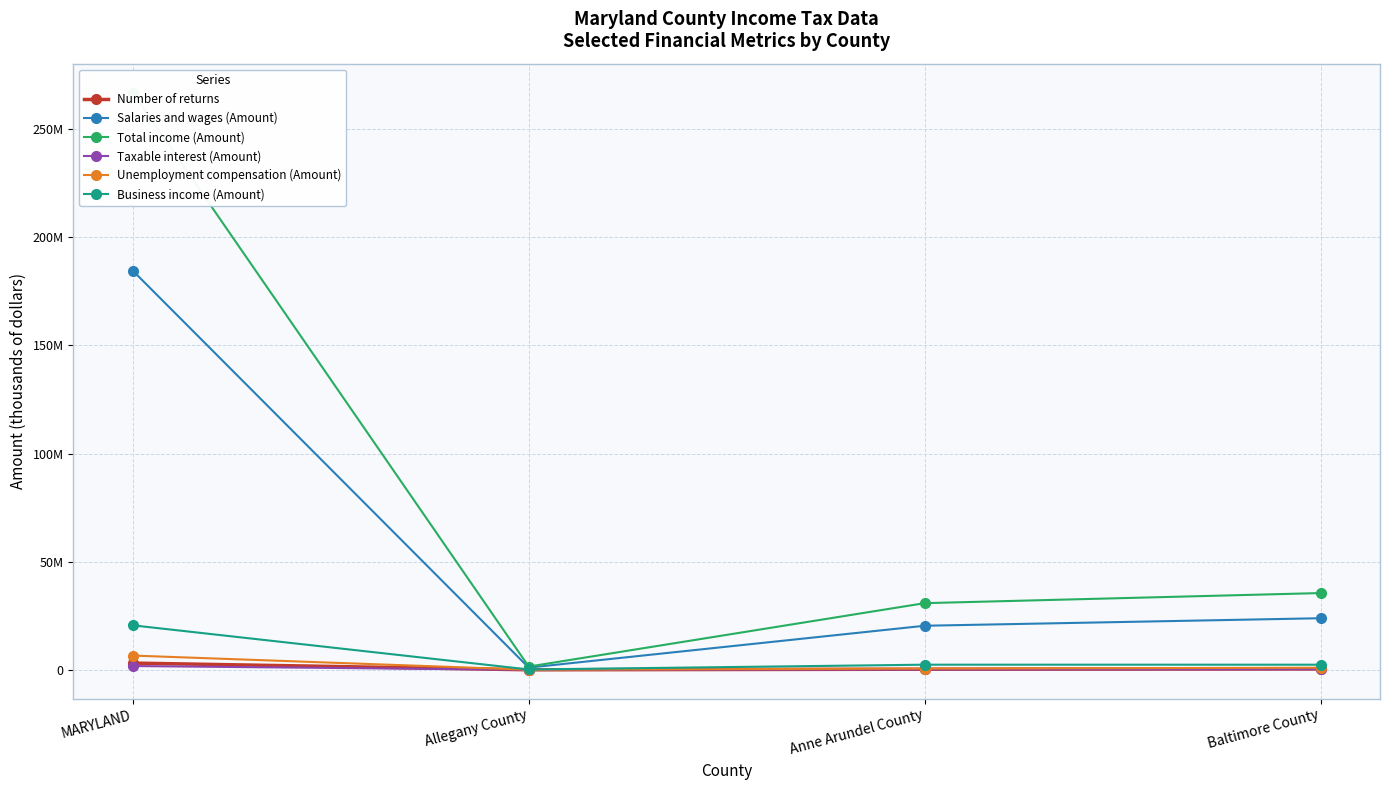

Which series has the largest range (max minus min)?

Total income (Amount)